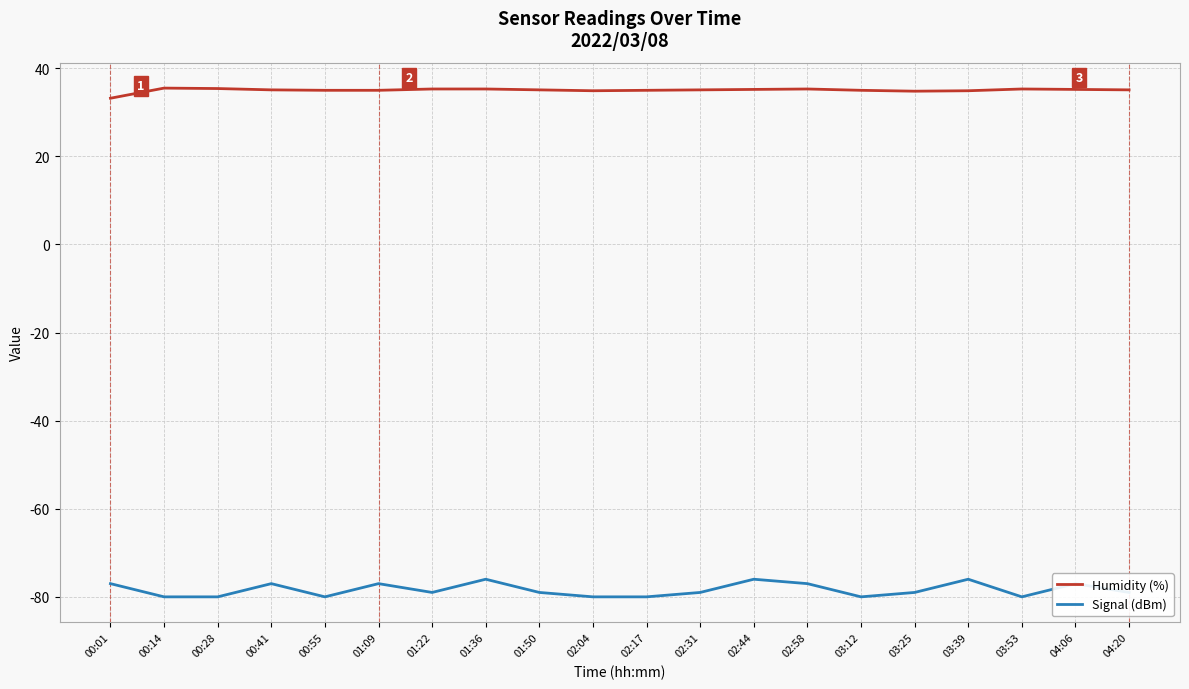

What is the difference between the second highest and second lowest values in the Signal (dBm) series?

4.0